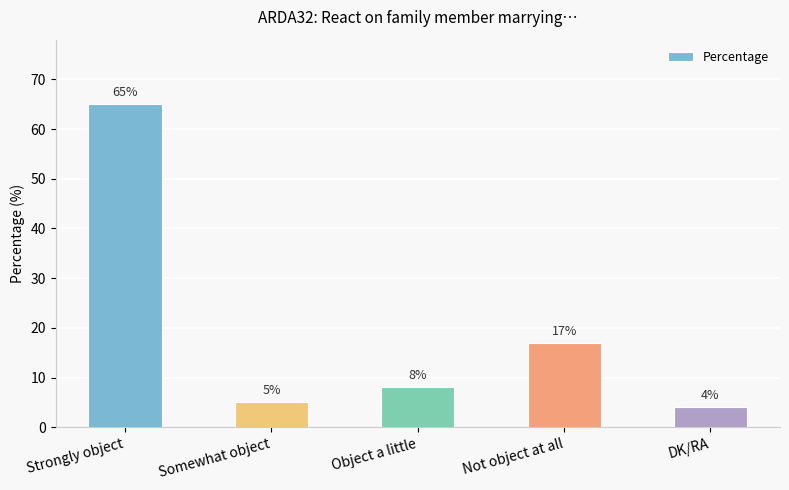

How many values are below 8?

2